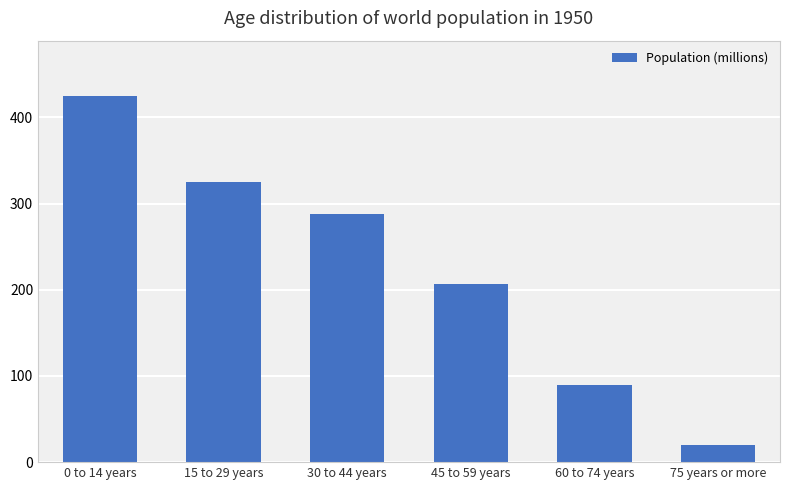

What is the difference between the values at 15 to 29 years and 75 years or more?

305.3